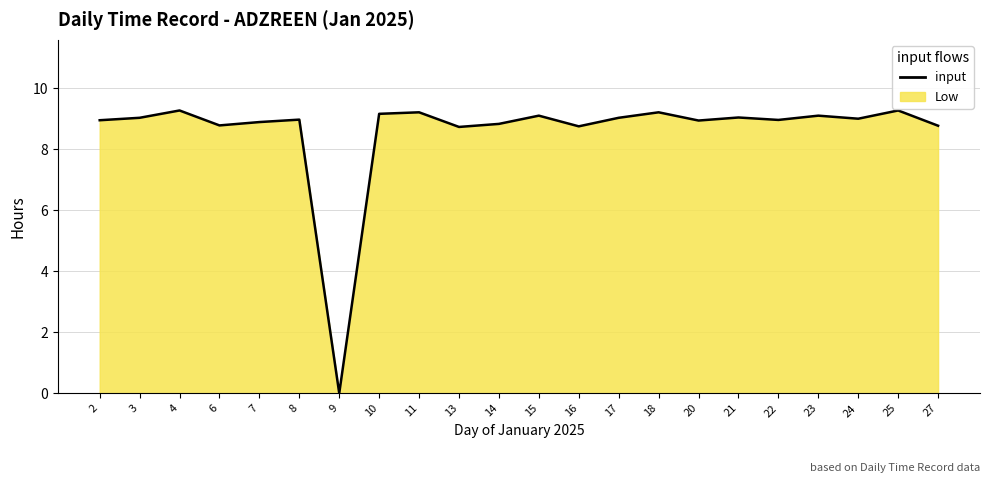

Which has a higher value, 11 or 21?

11